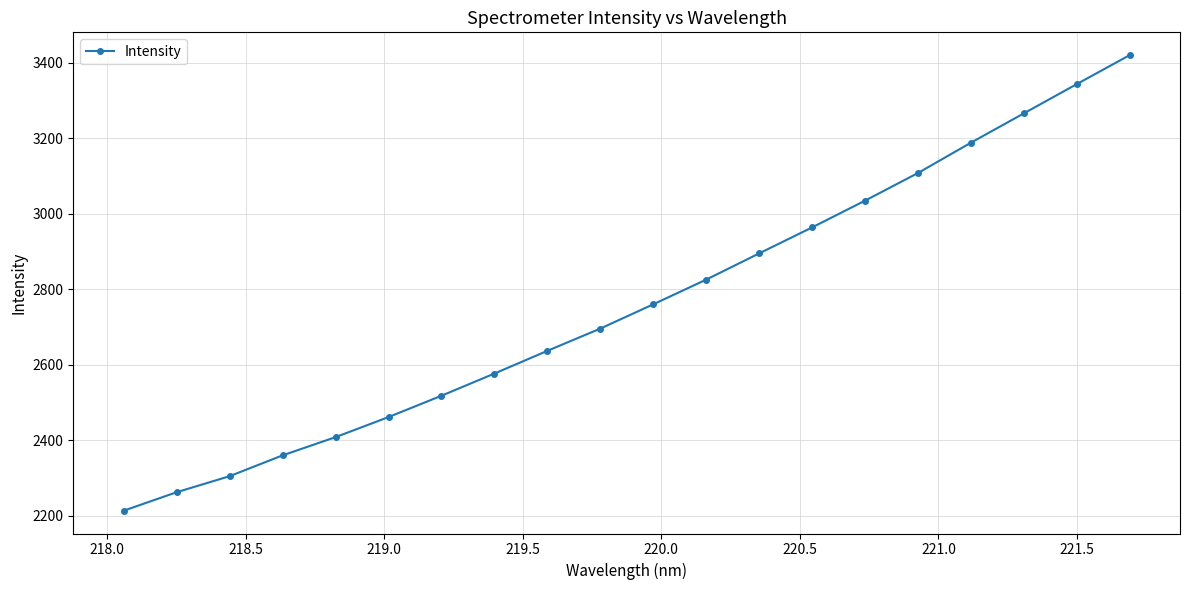

How many values exceed 2760?

10